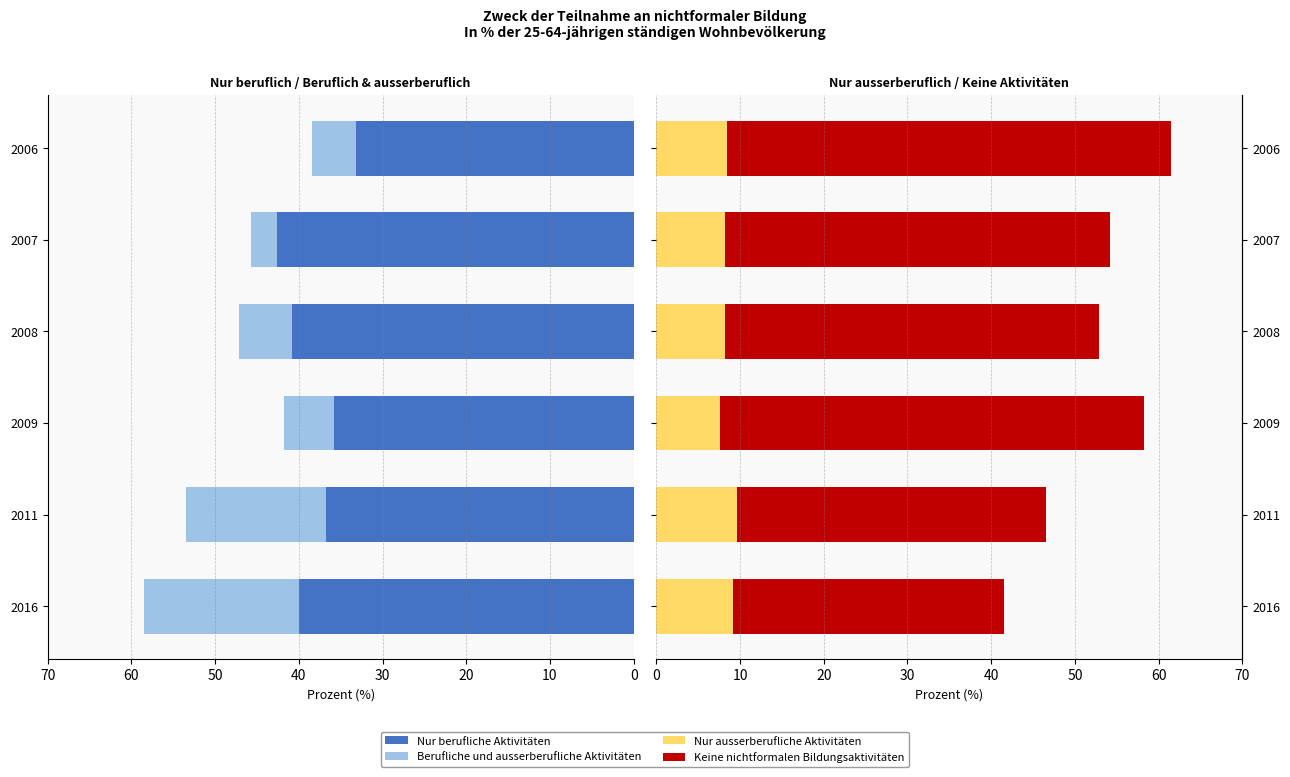

Reading left to right, list all the values displayed in this chart.

Nur berufliche Aktivitäten: 40.0	36.7	35.8	40.8	42.6	33.2
Berufliche und ausserberufliche Aktivitäten: 18.5	16.7	5.9	6.3	3.2	5.2
Nur ausserberufliche Aktivitäten: 9.2	9.6	7.6	8.2	8.2	8.4
Keine nichtformalen Bildungsaktivitäten: 32.3	36.9	50.6	44.7	46.0	53.1